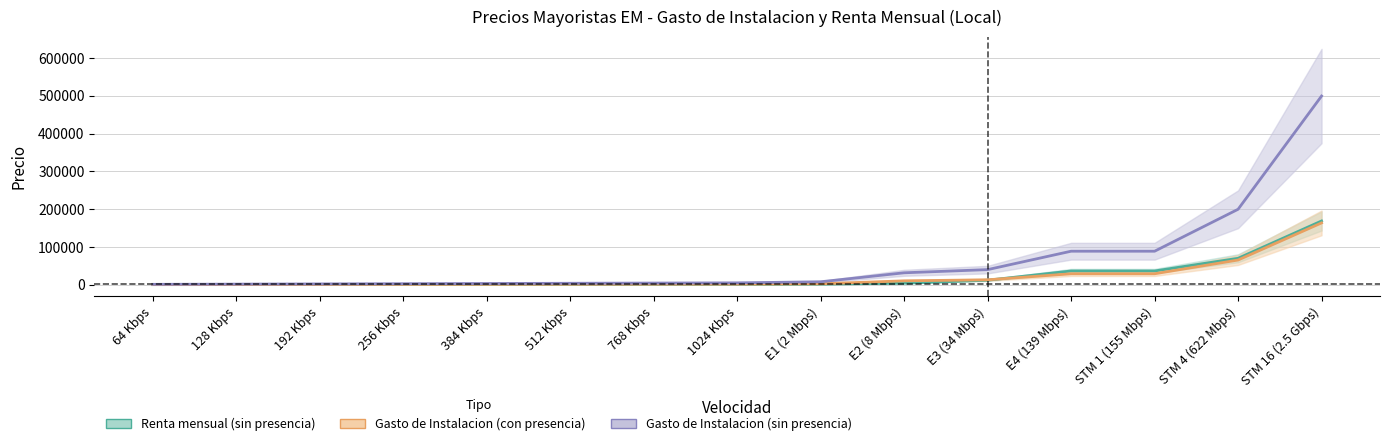

Which series has the largest range (max minus min)?

Gasto de Instalacion (sin presencia)